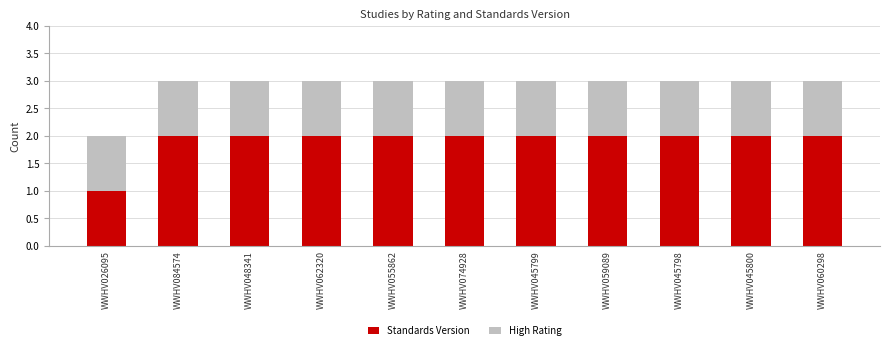

What is the average value of the Standards Version series?

2